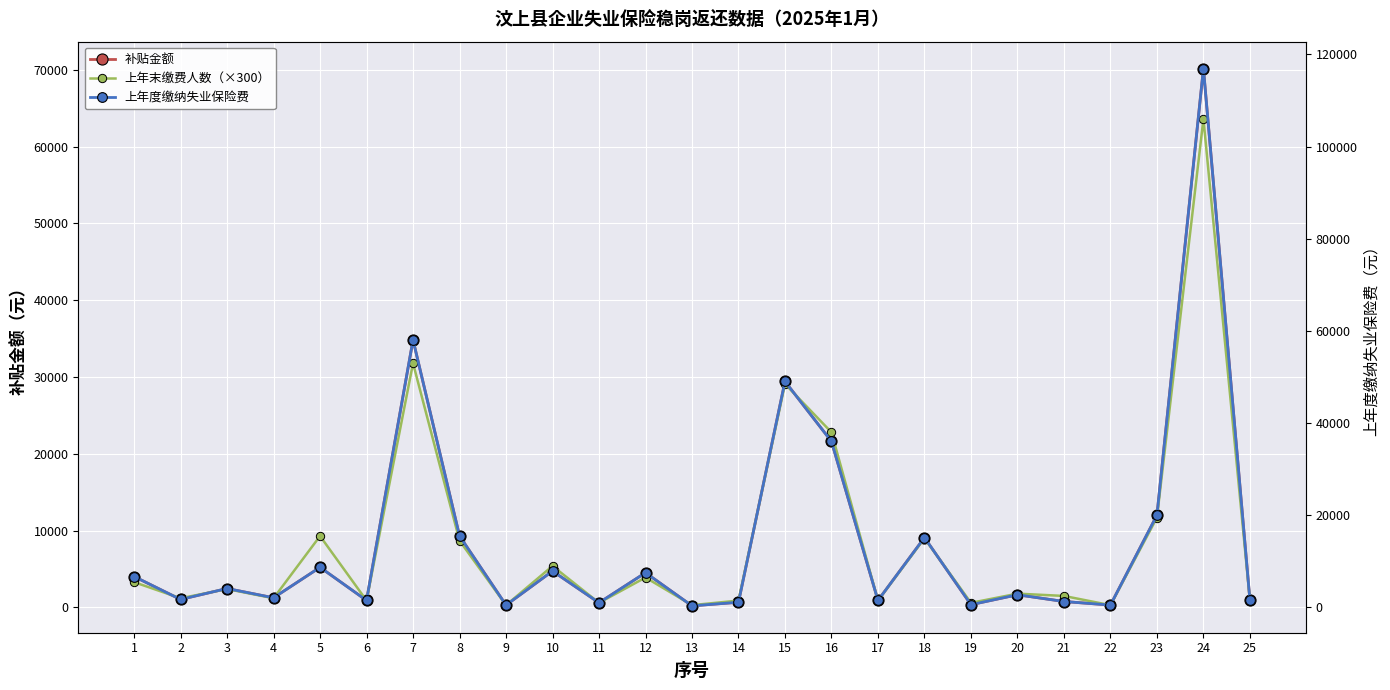

What is the maximum value shown in the chart?

116936.4